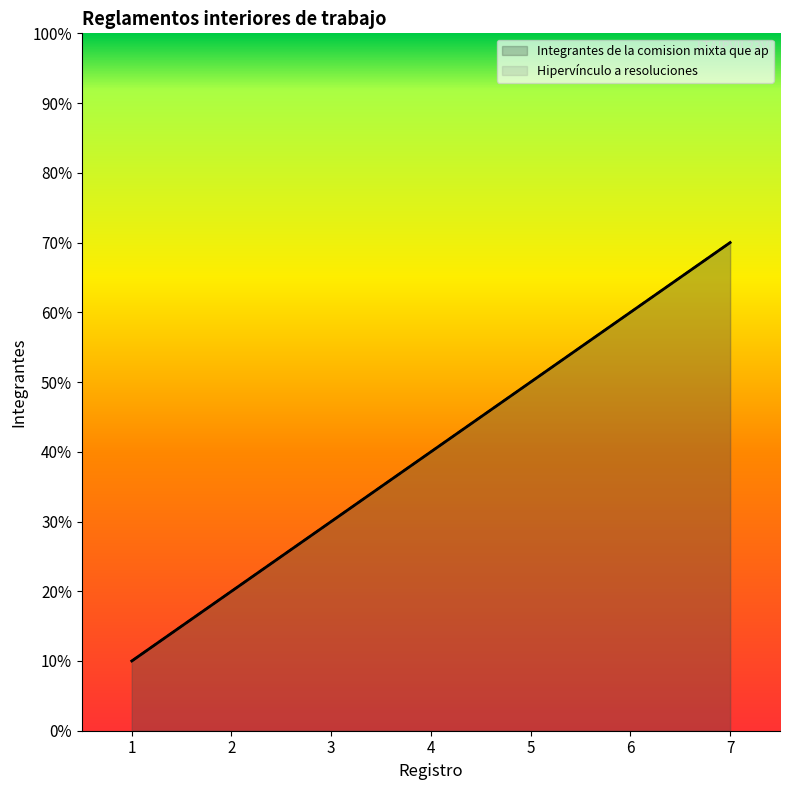

Is the value of Integrantes de la comision mixta que ap at 4 greater than the value of Hipervínculo a resoluciones at 4?

No